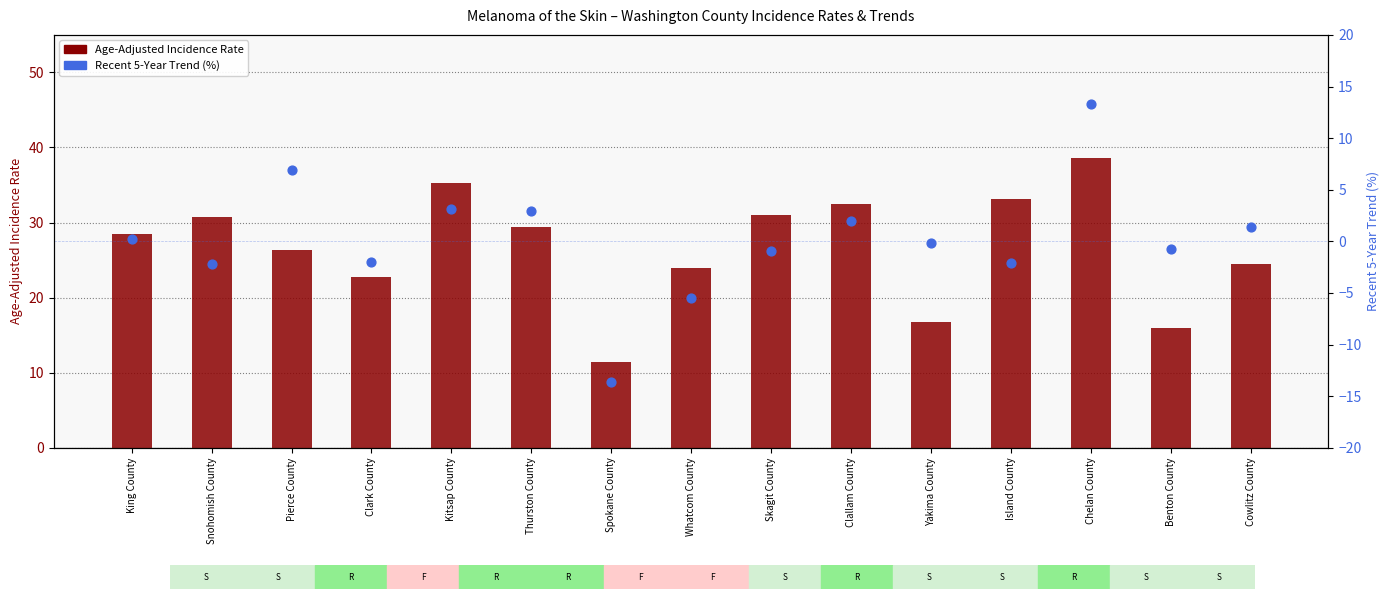

Which series contains the lowest Y value?

Recent 5-Year Trend (%)